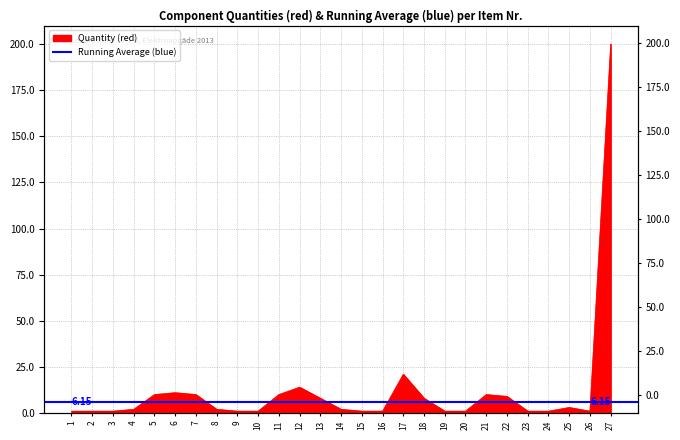

Reading left to right, list all the values displayed in this chart.

1=1	2=1	3=1	4=2	5=10	6=11	7=10	8=2	9=1	10=1	11=10	12=14	13=8	14=2	15=1	16=1	17=21	18=8	19=1	20=1	21=10	22=9	23=1	24=1	25=3	26=1	27=200